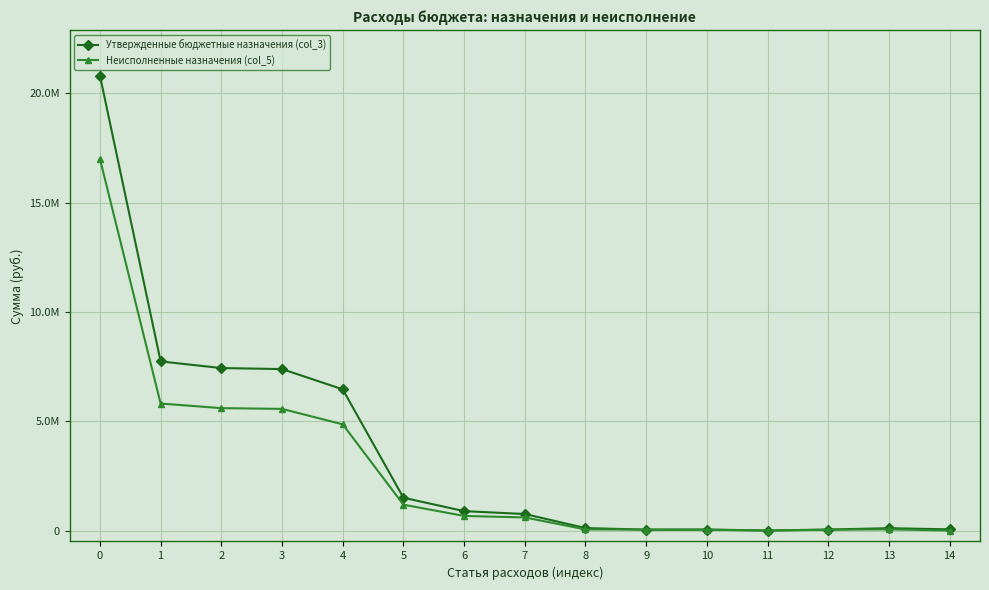

Rank the series by their maximum value, from lowest to highest.

Неисполненные назначения (col_5), Утвержденные бюджетные назначения (col_3)